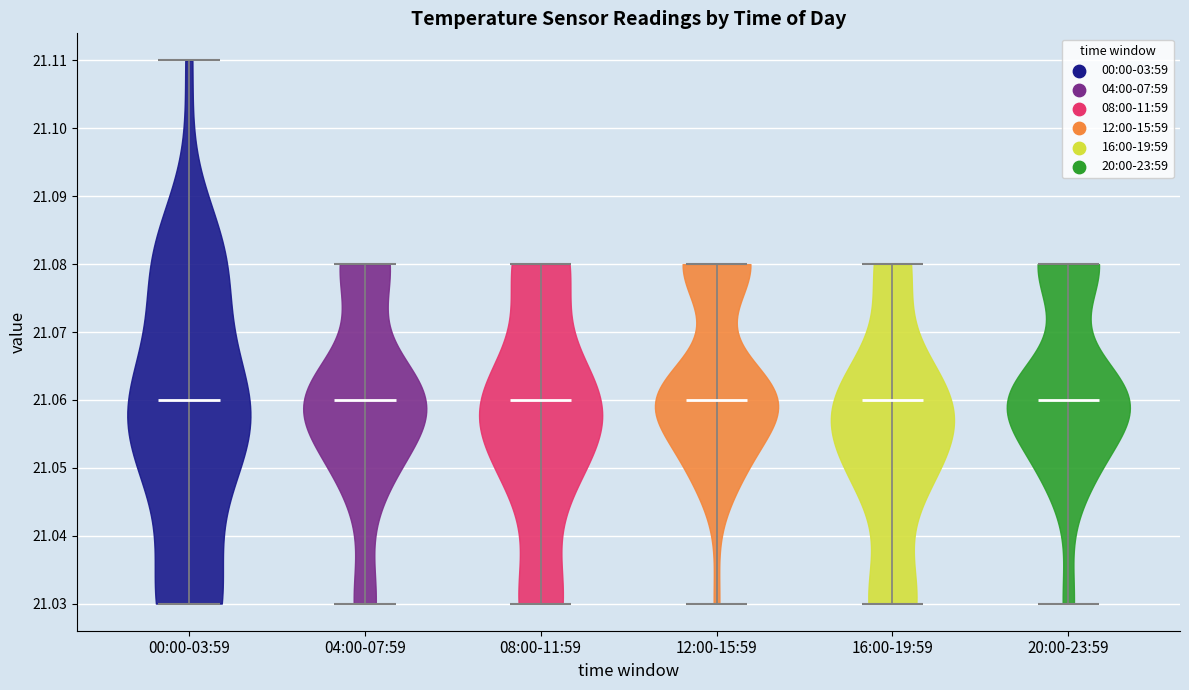

What is the highest point the violin for 04:00-07:59 reaches on the y-axis? The values are not printed on the chart, so give them approximately, as read against the axis.

21.08